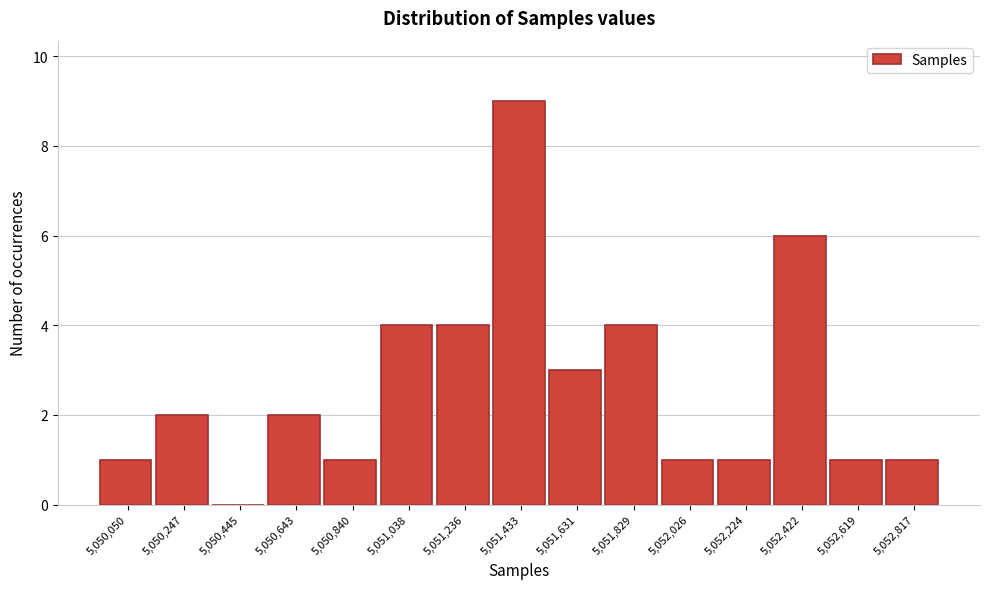

Reading left to right, what are all the values shown in this chart?

5,050,050=1	5,050,247=2	5,050,445=0	5,050,643=2	5,050,840=1	5,051,038=4	5,051,236=4	5,051,433=9	5,051,631=3	5,051,829=4	5,052,026=1	5,052,224=1	5,052,422=6	5,052,619=1	5,052,817=1